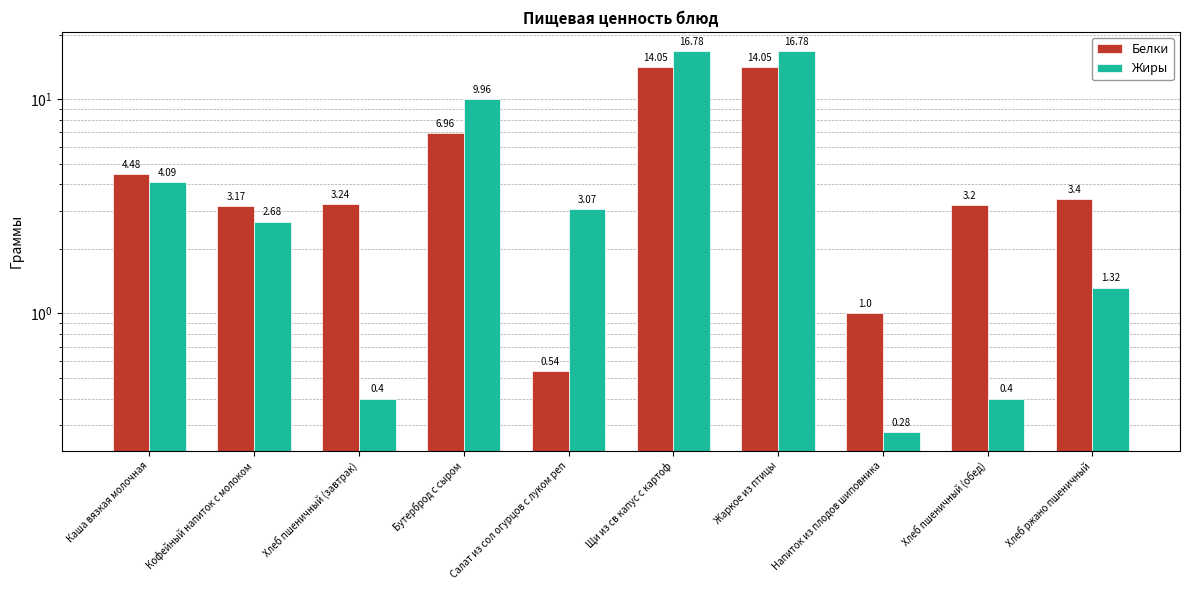

Which has a higher value, Напиток из плодов шиповника or Бутерброд с сыром?

Бутерброд с сыром